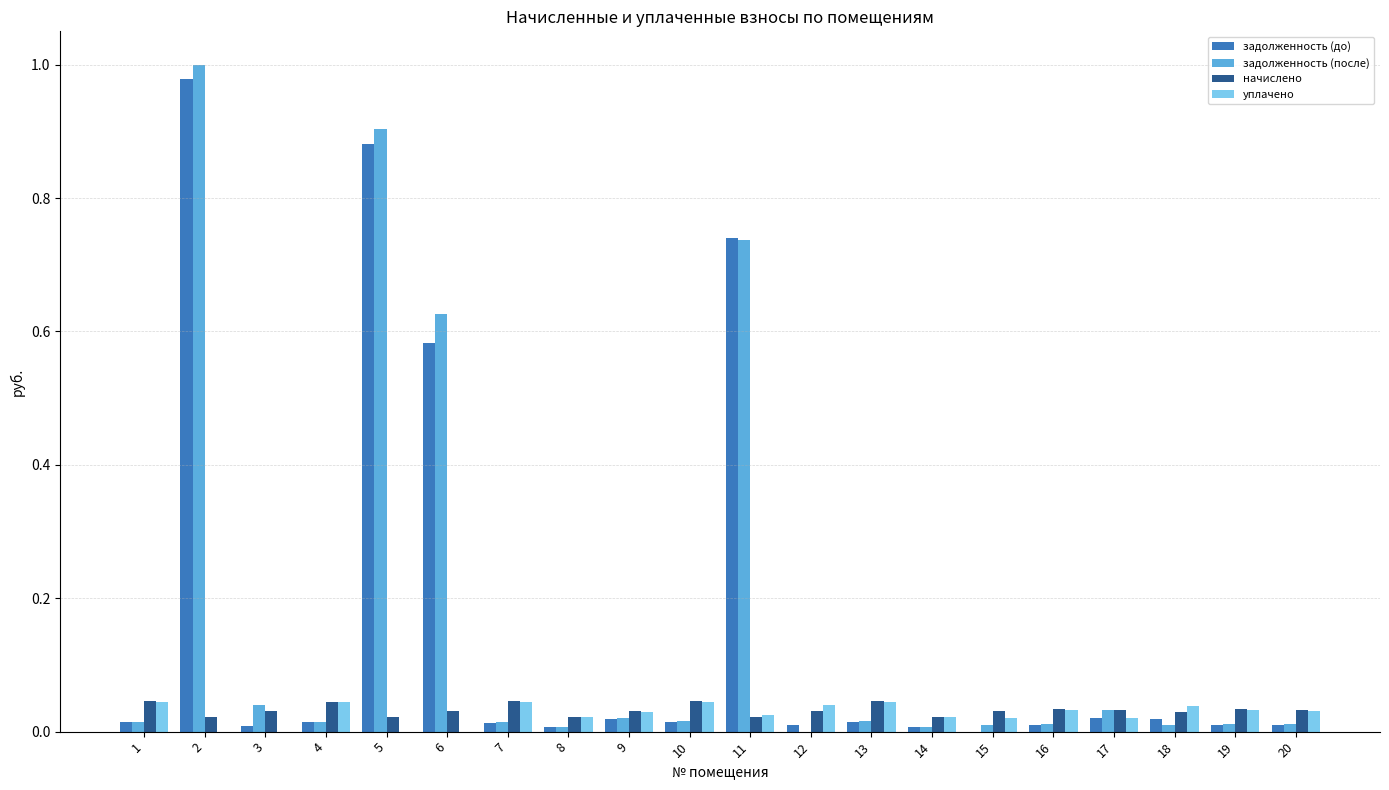

How many groups of bars are there?

20